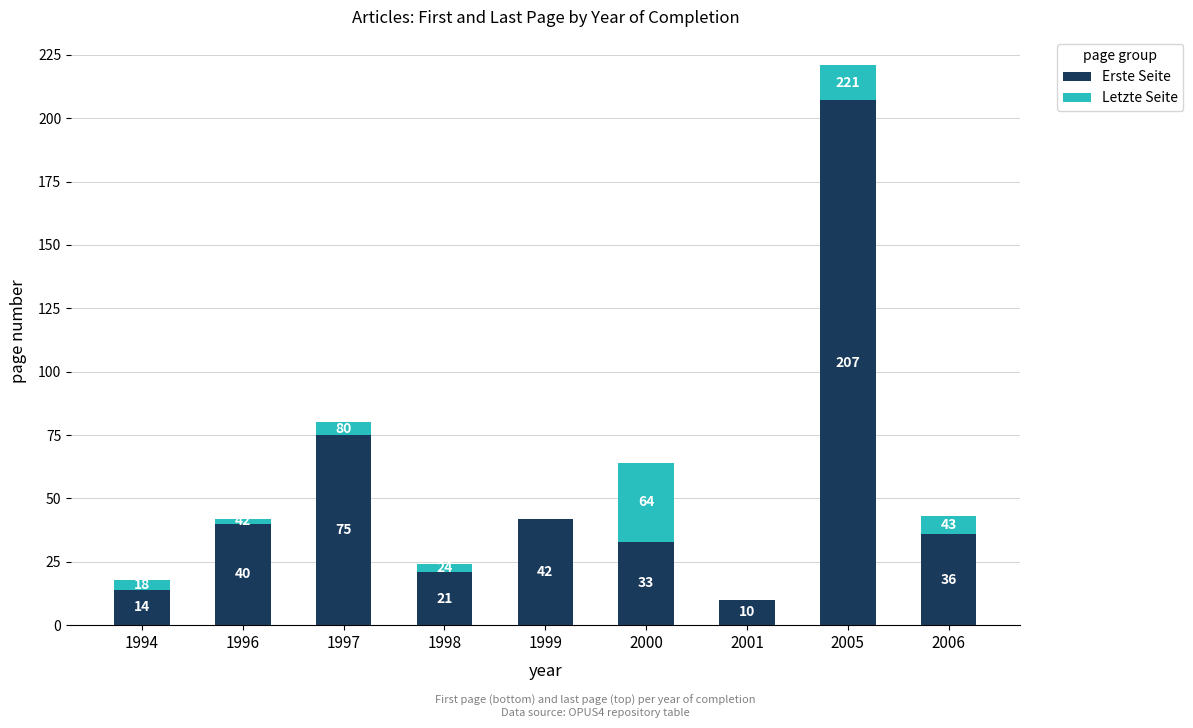

What are all the series names shown in the legend?

Erste Seite, Letzte Seite